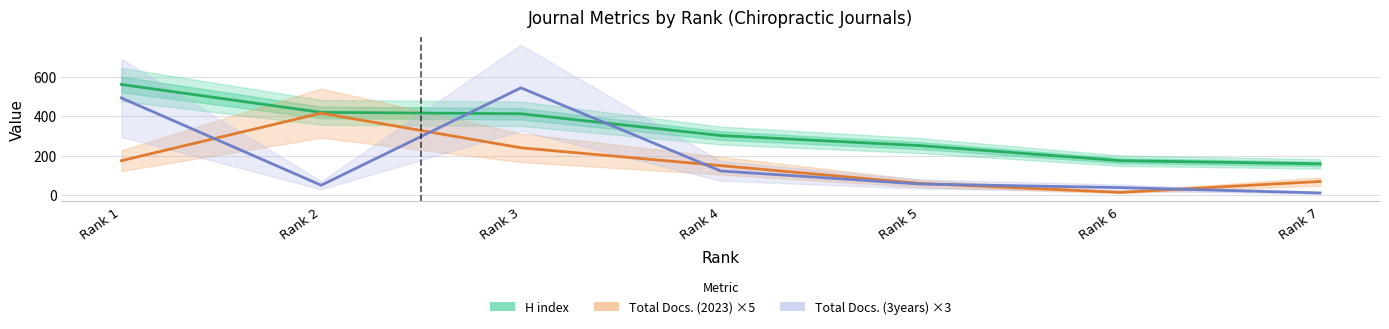

At which label is Total Docs. (2023) ×5 closest to 215?

Rank 3